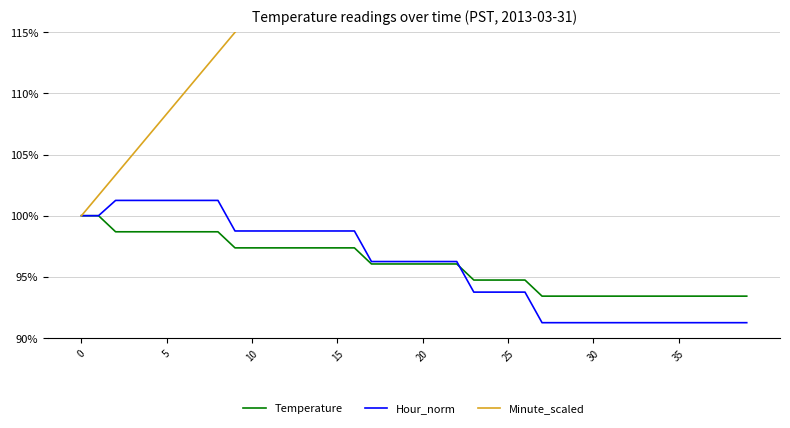

True or false: Minute_scaled and Hour_norm intersect in this chart.

False